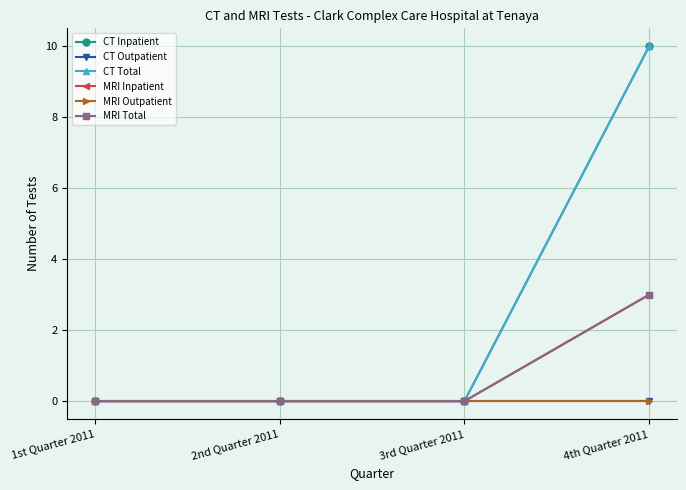

Is this an area chart (filled region under the line)?

No